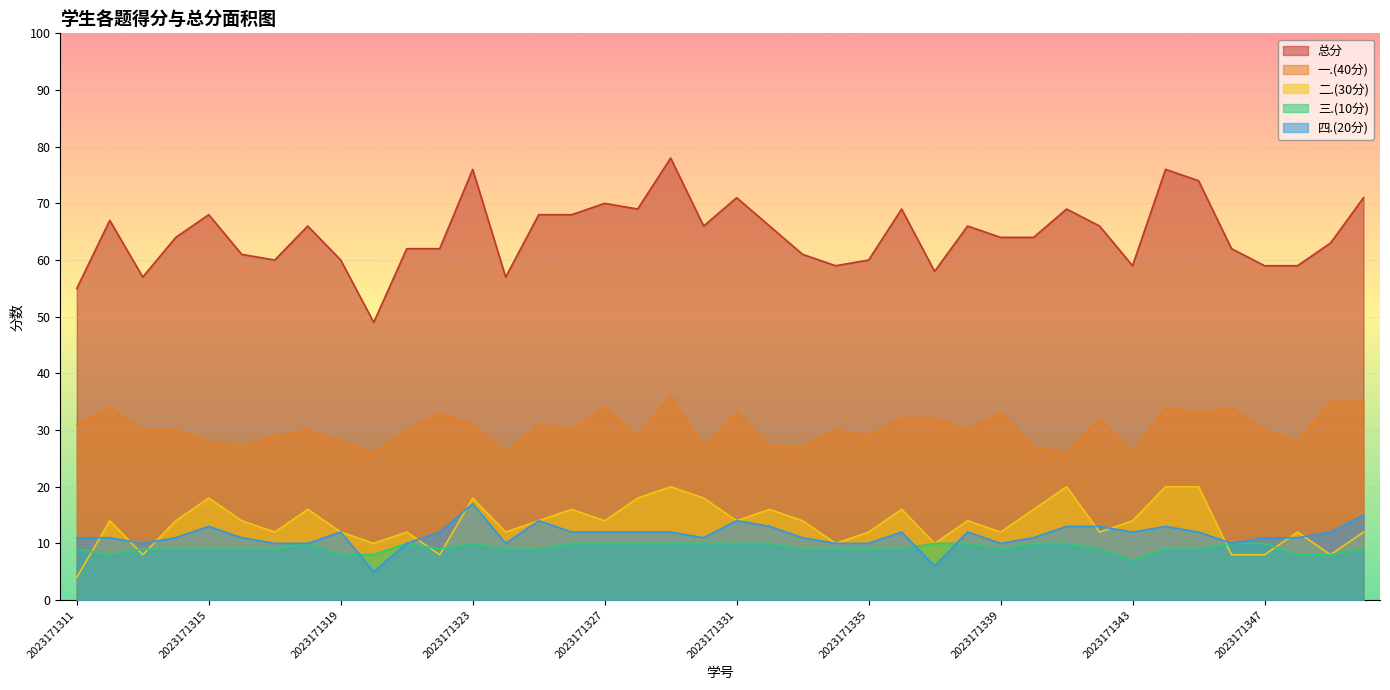

How many lines are shown in the chart?

5